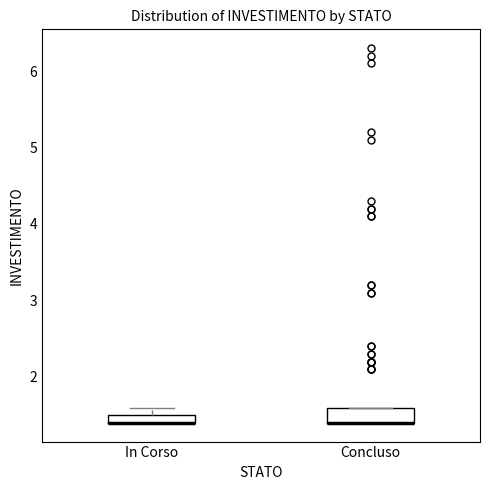

Comparing the boxes themselves (not the whiskers), which one is the tallest?

Concluso